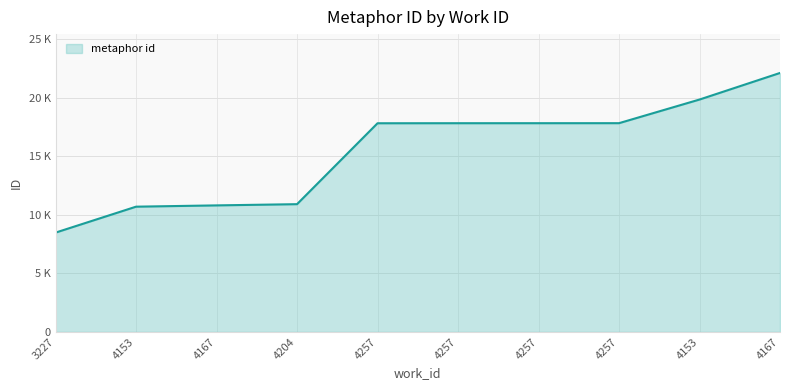

What is the difference between the second highest and minimum values?

11358